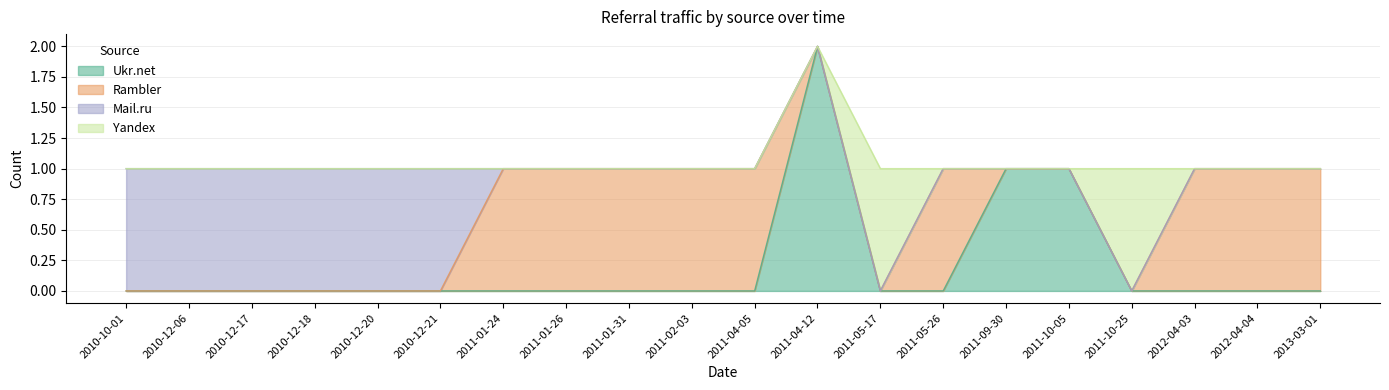

The value of Rambler at 2013-03-01 is 1. True or false?

True